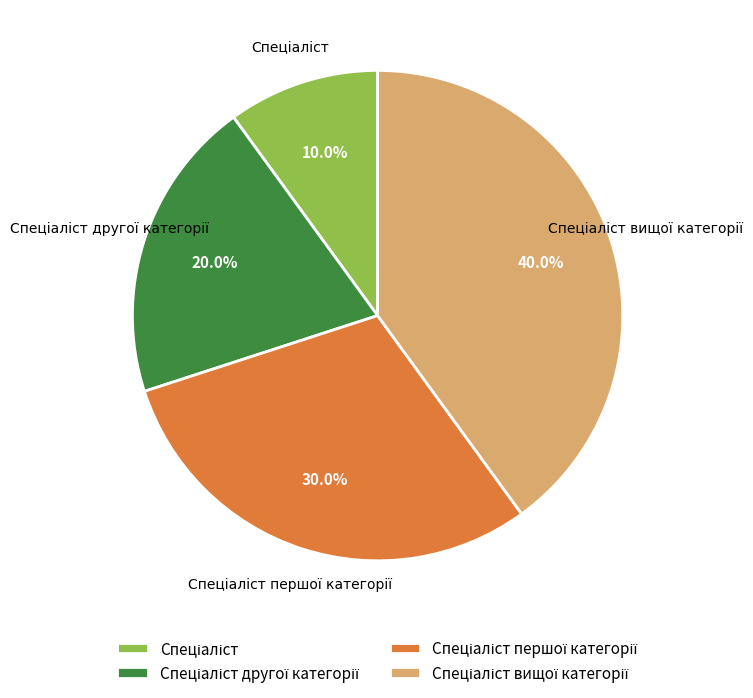

Is there any slice that represents more than half of the pie?

No